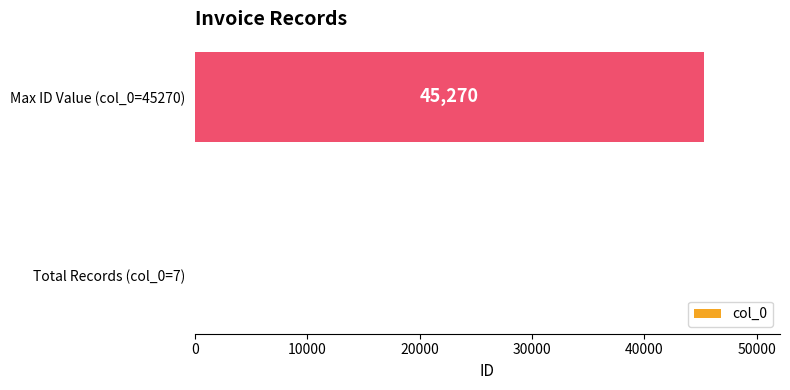

What is the sum of the values at Total Records (col_0=7) and Max ID Value (col_0=45270)?

45277